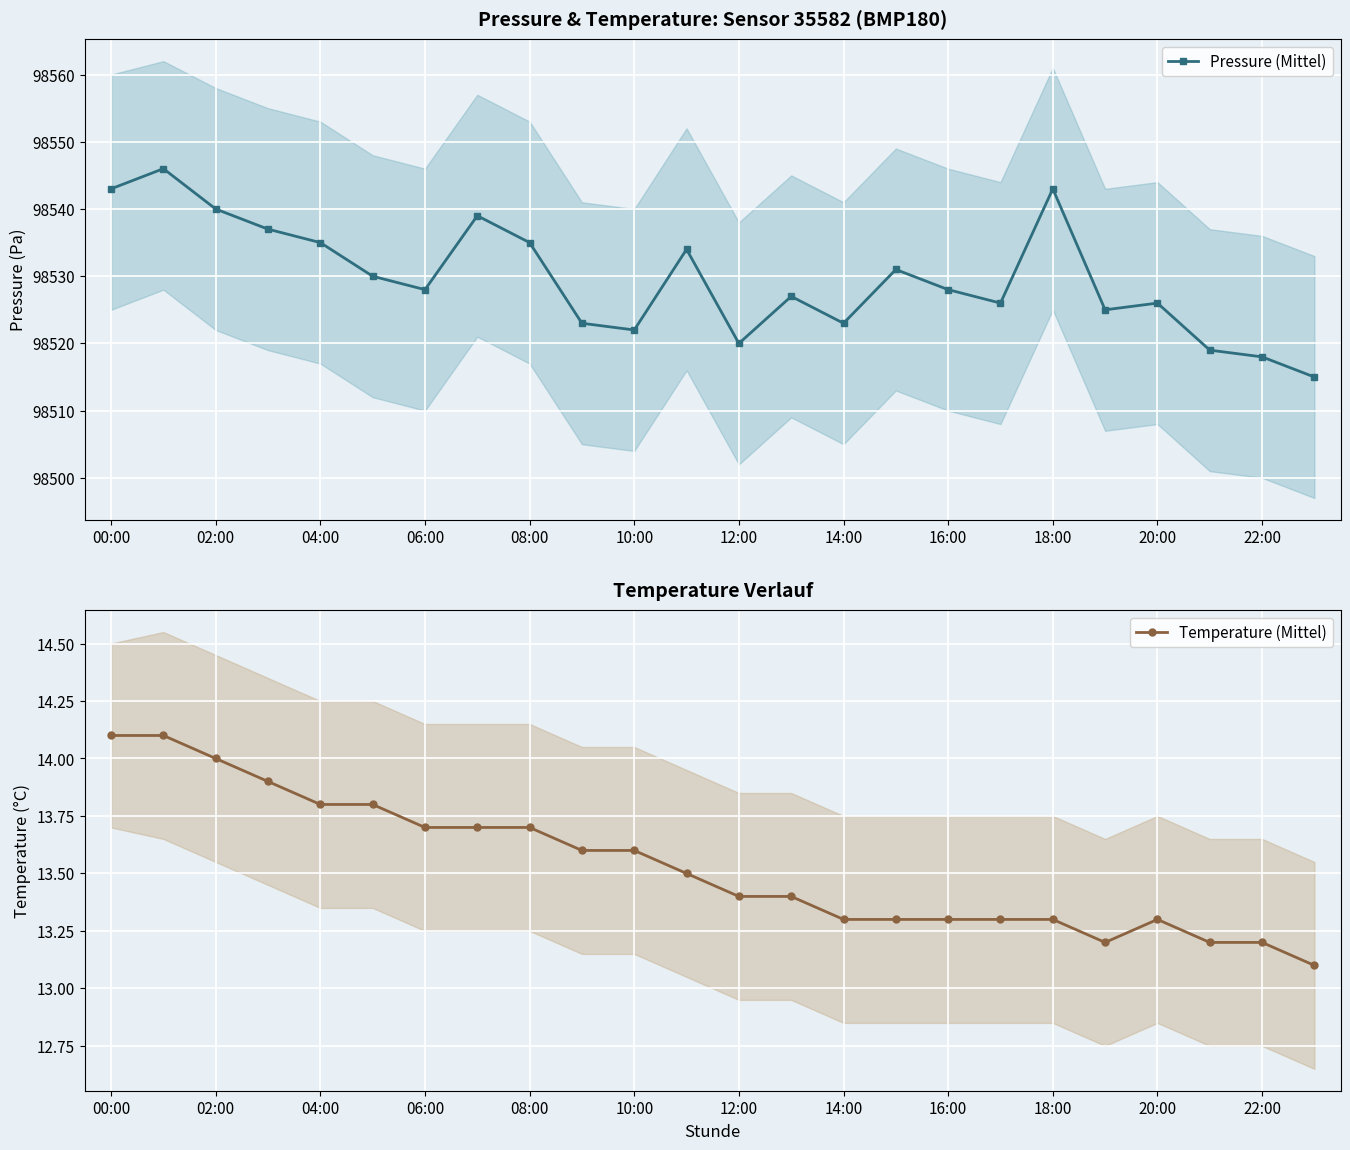

The value of Temperature (Mittel) at 12:00 is 8.0. True or false?

False